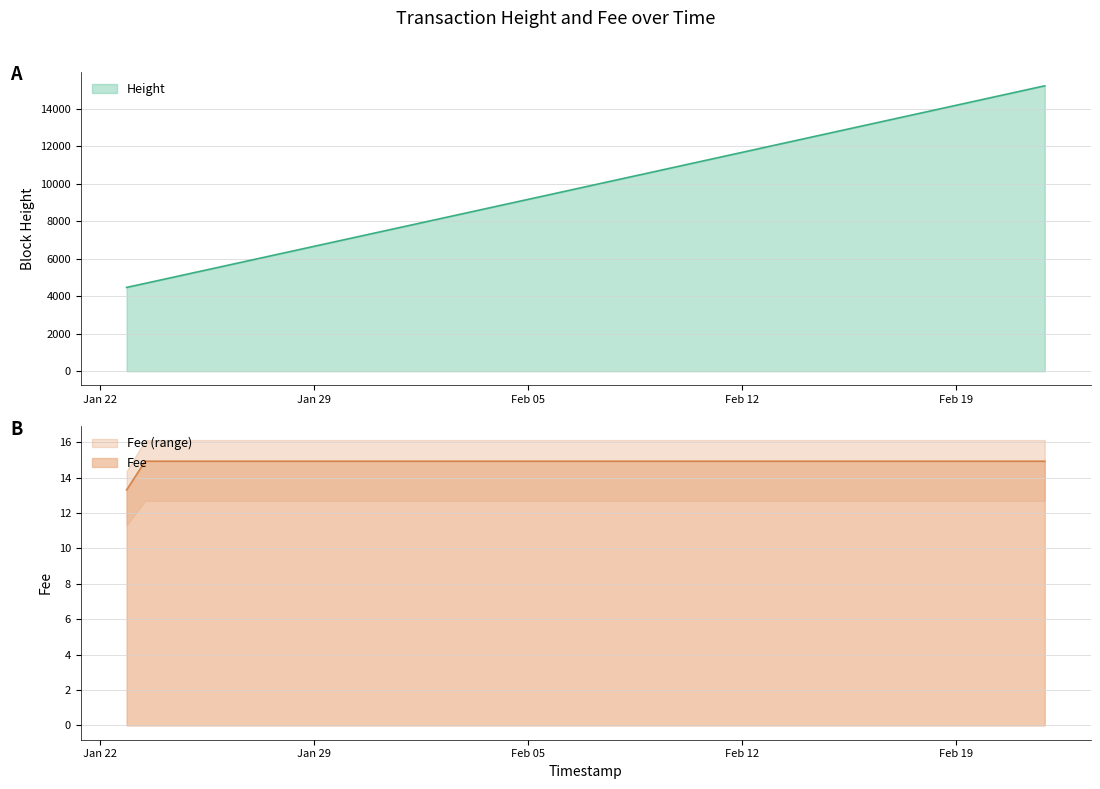

List the series in order of their overall mean, highest first.

Height, Fee